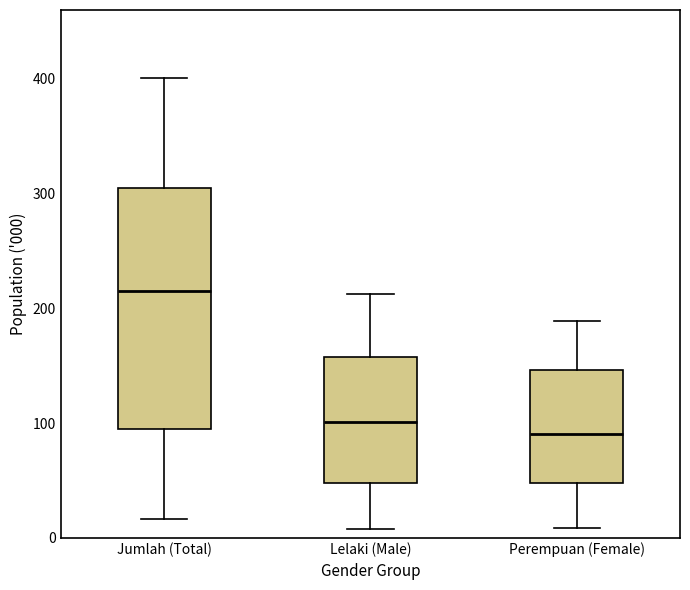

Which box's median line is the lowest?

Perempuan (Female)